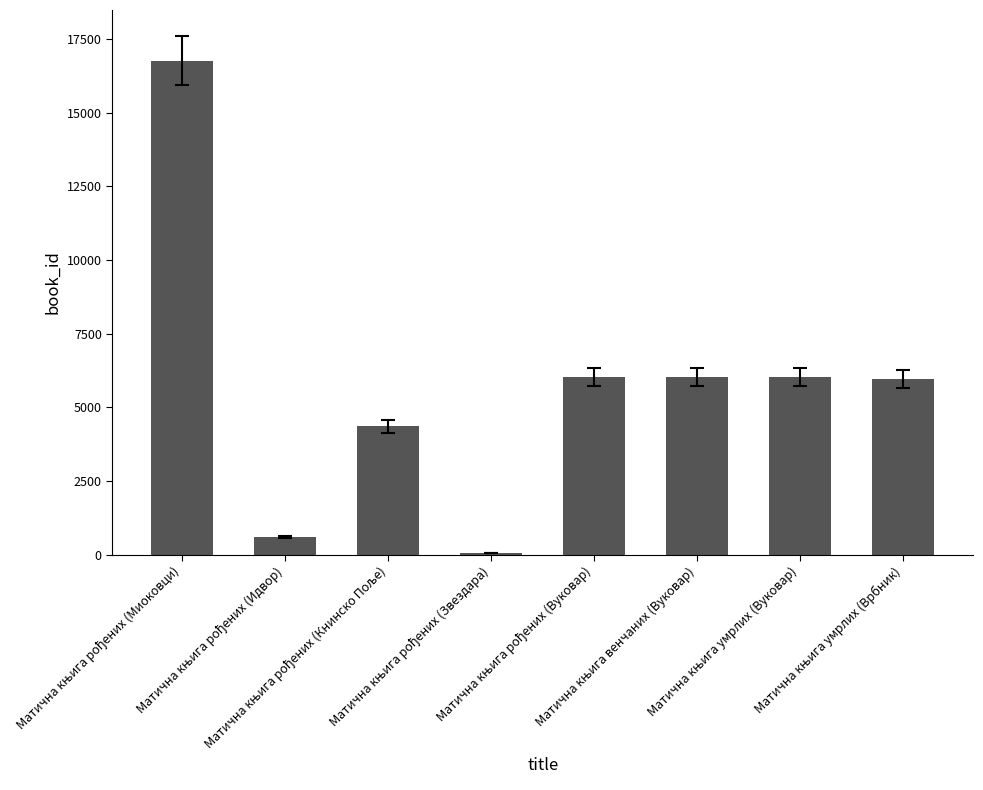

What is the greatest value displayed?

16769